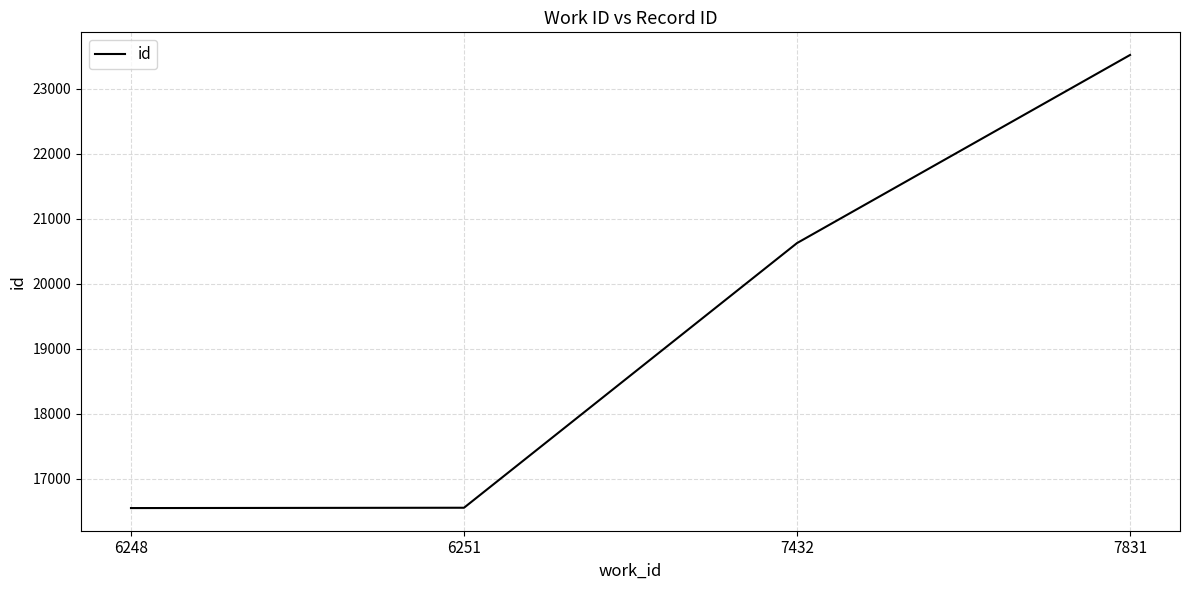

What is the change in value from 6248 to 7432?

+4076